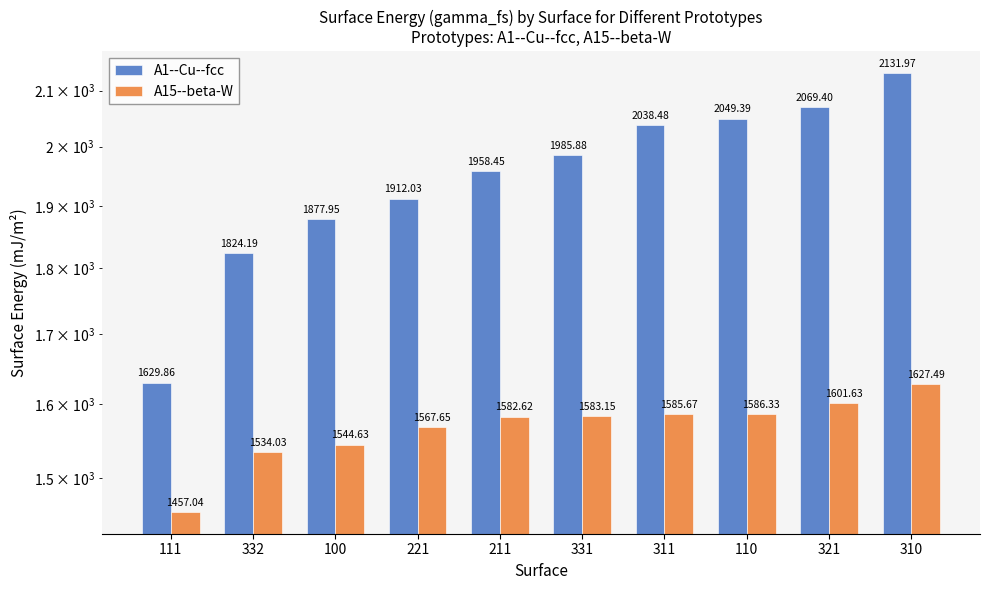

Which has a higher value, 211 or 332?

211